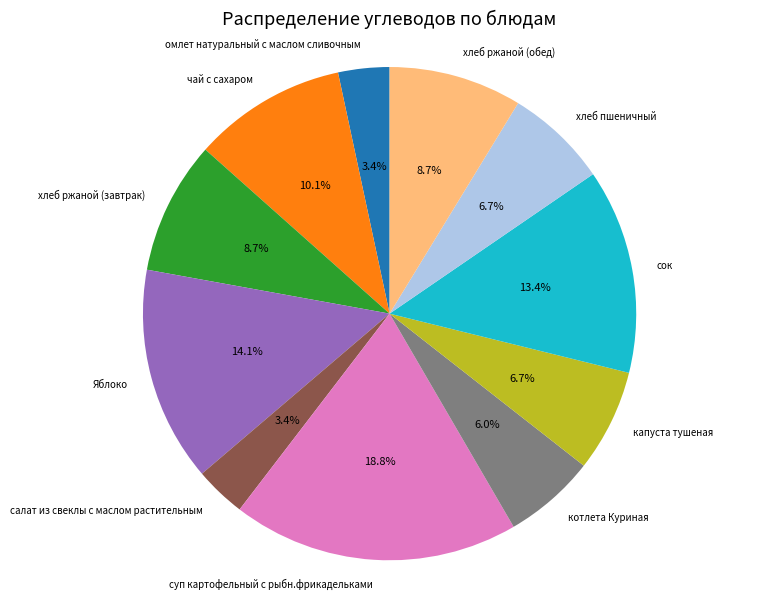

Is it true that хлеб ржаной (завтрак) is 18% of the pie?

False